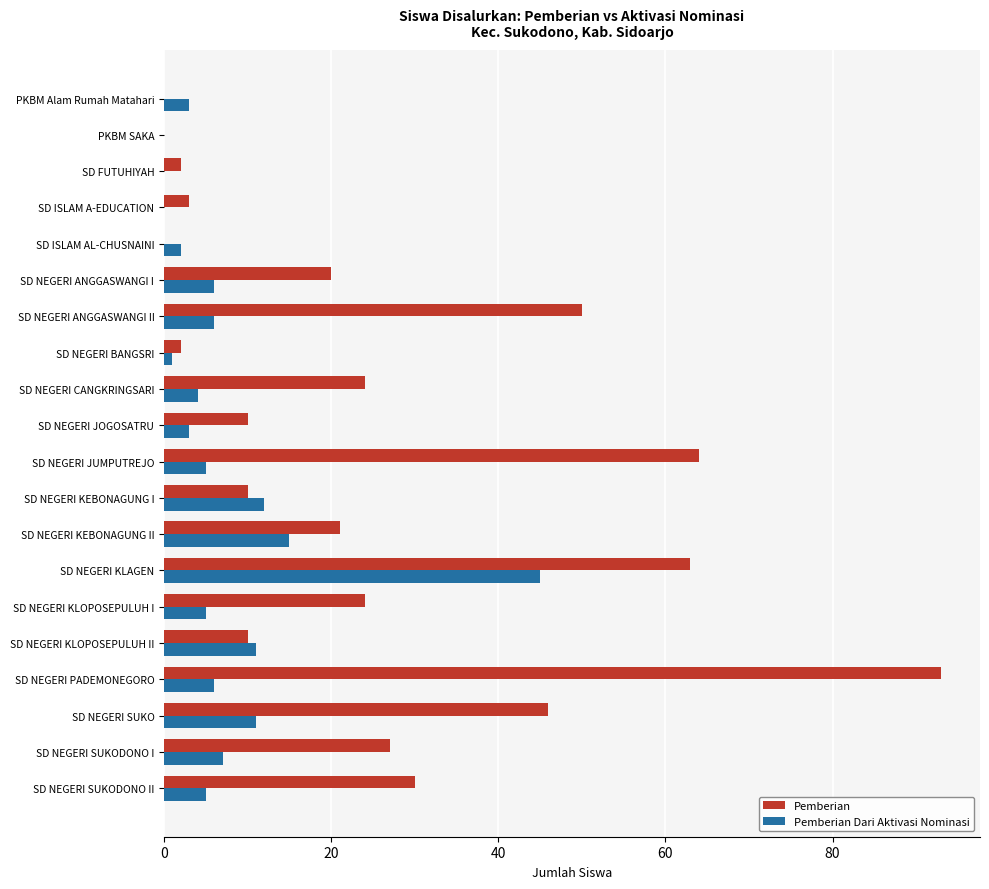

At which label does Pemberian Dari Aktivasi Nominasi reach its peak?

SD NEGERI KLAGEN